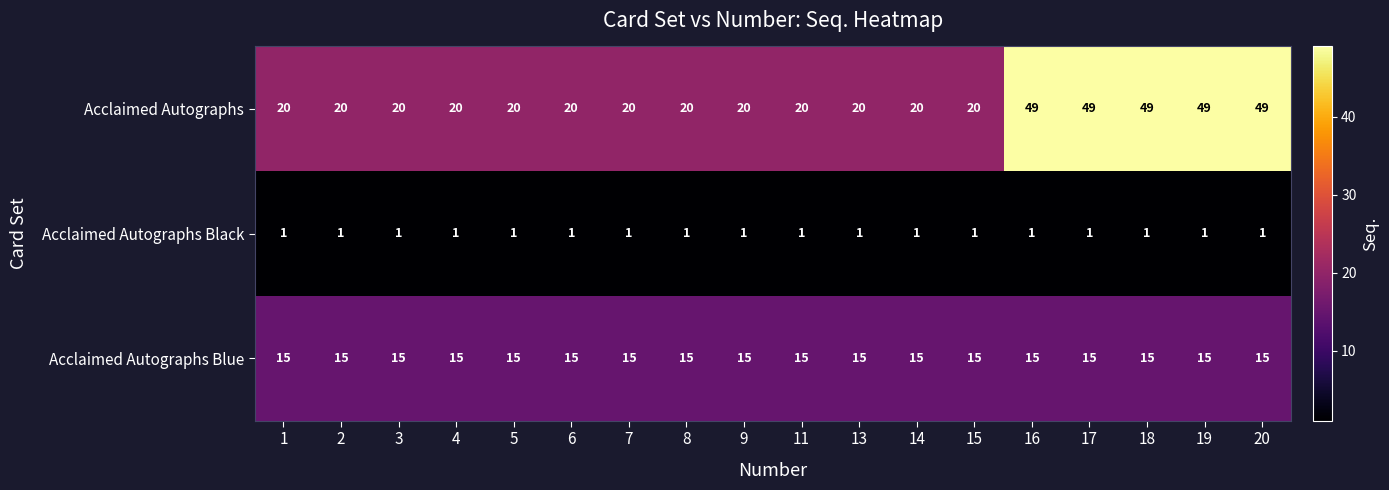

What is the difference between the maximum and minimum values in the Acclaimed Autographs series?

29